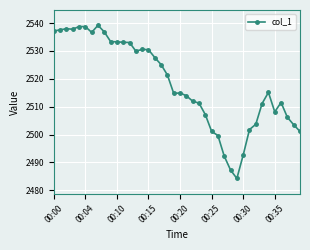

What is the sum of all values?

100732.3